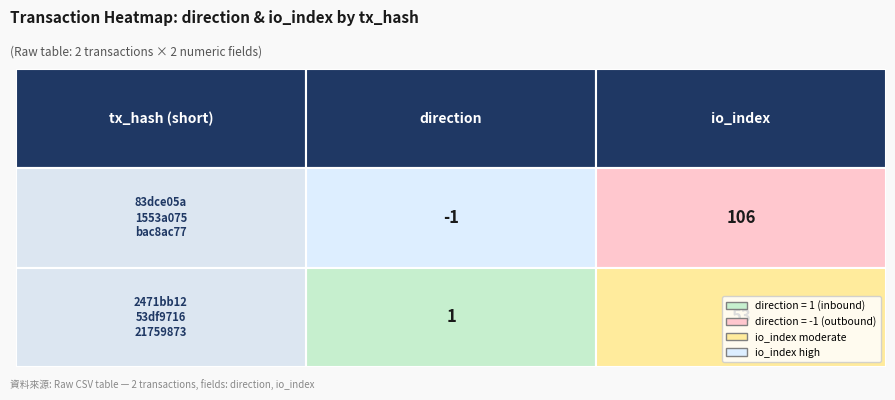

What is the difference between the 83dce05a1553a075bac8ac772e934c9549a498e values at 0 and 1?

107